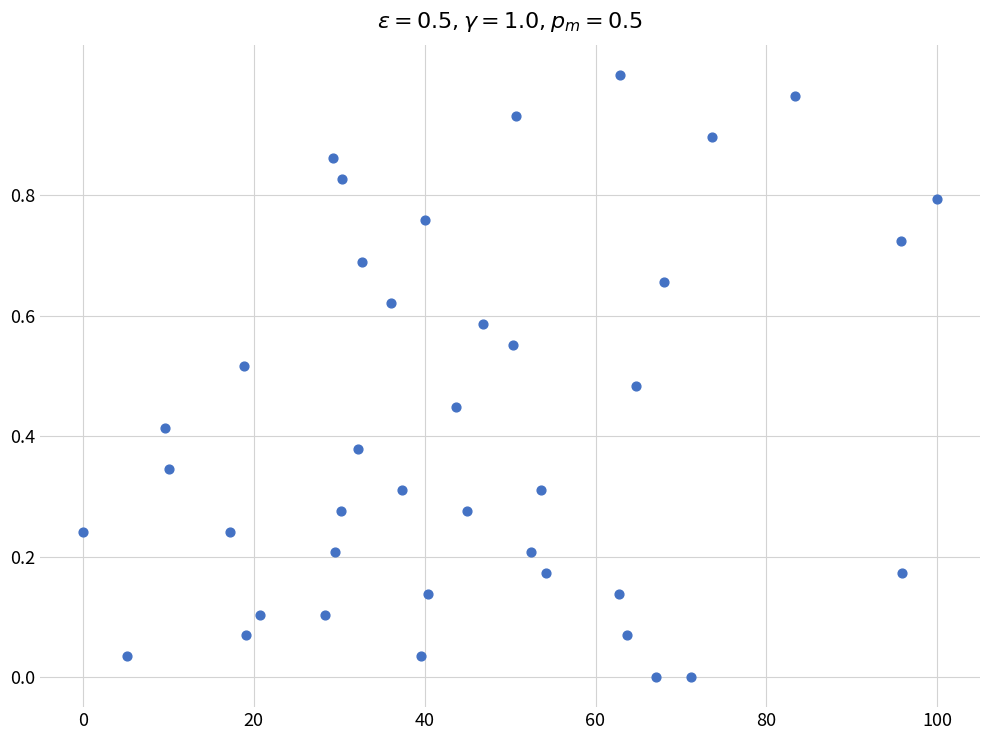

What is the range of X values (max minus min)?

100.0